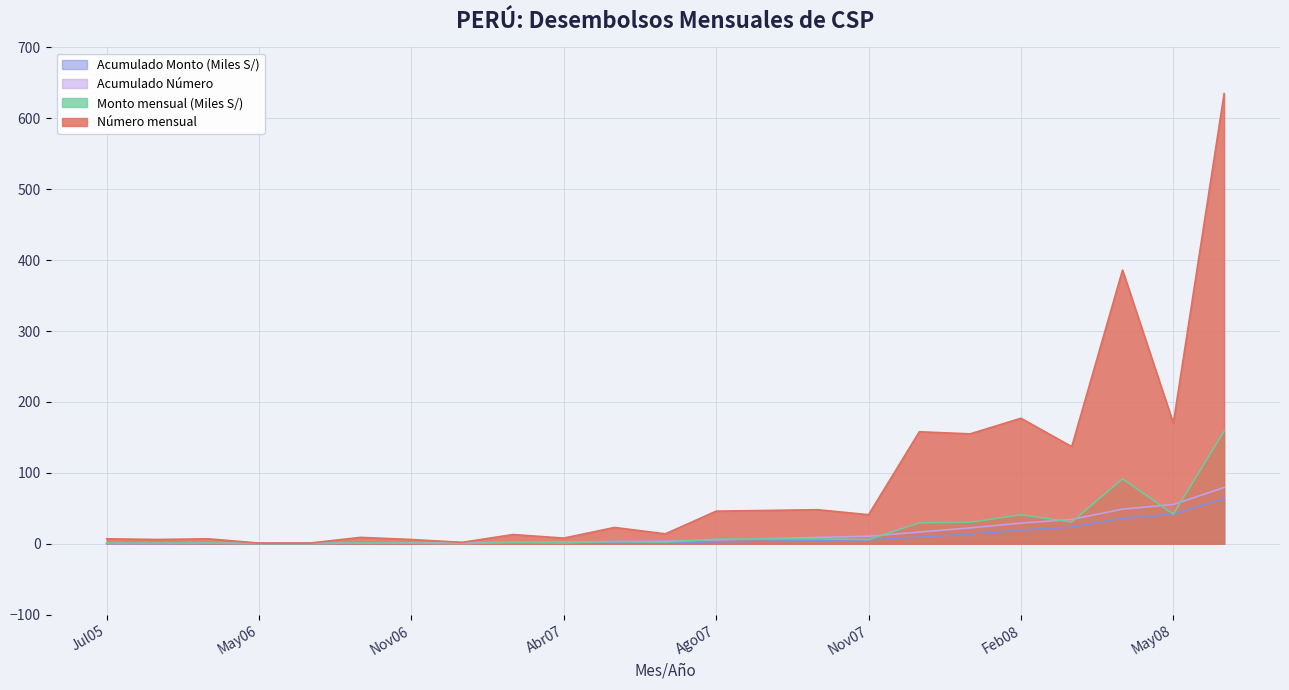

True or false: Monto mensual (Miles S/) has more than 2 interior local peaks.

True